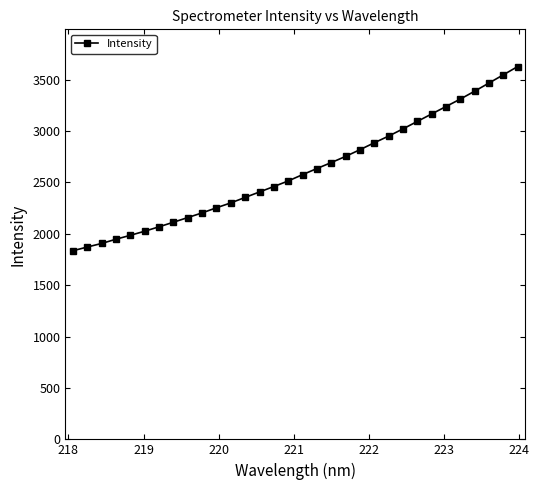

What is the sum of all values?

83561.3